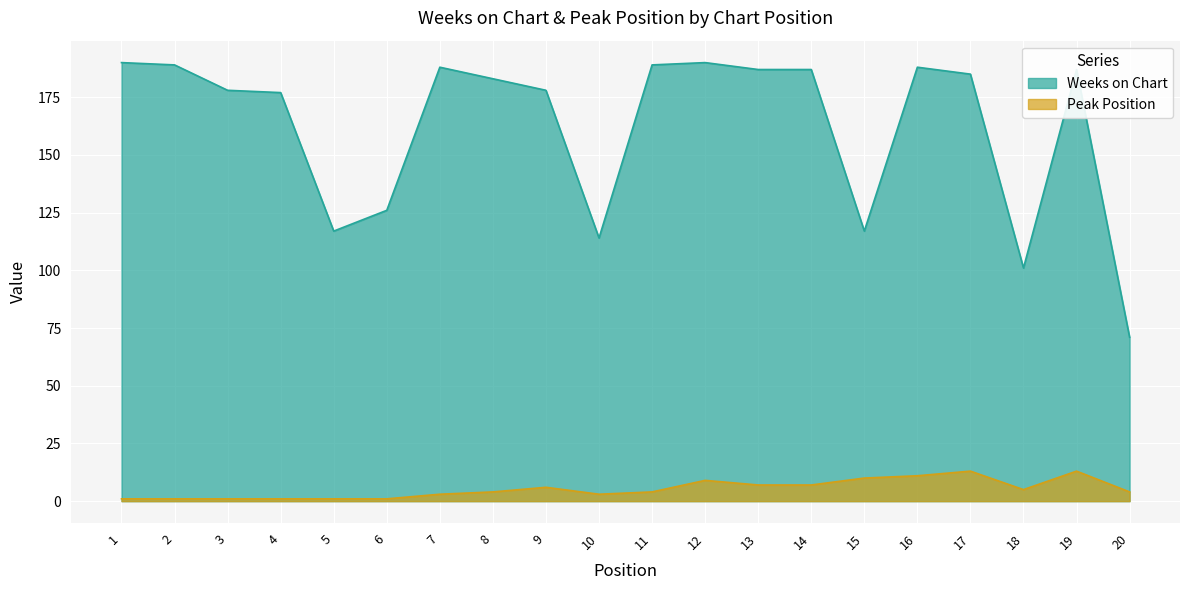

Where does the Peak Position series first go above 4?

9